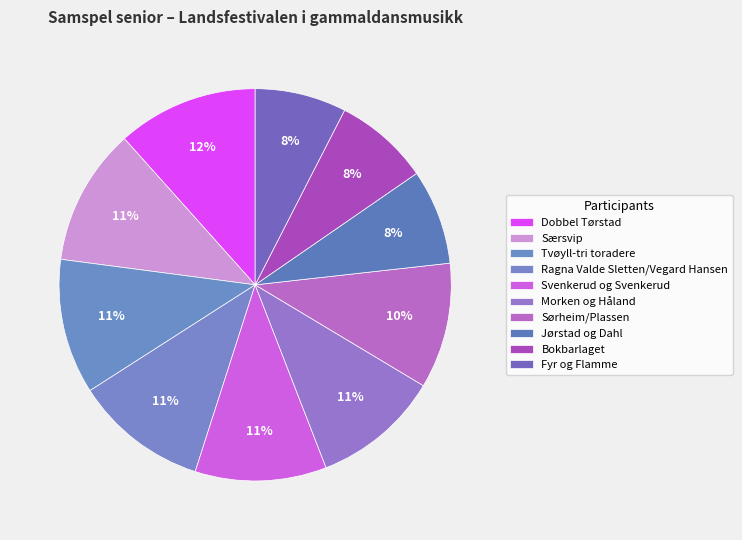

How many segments does this pie chart have?

10